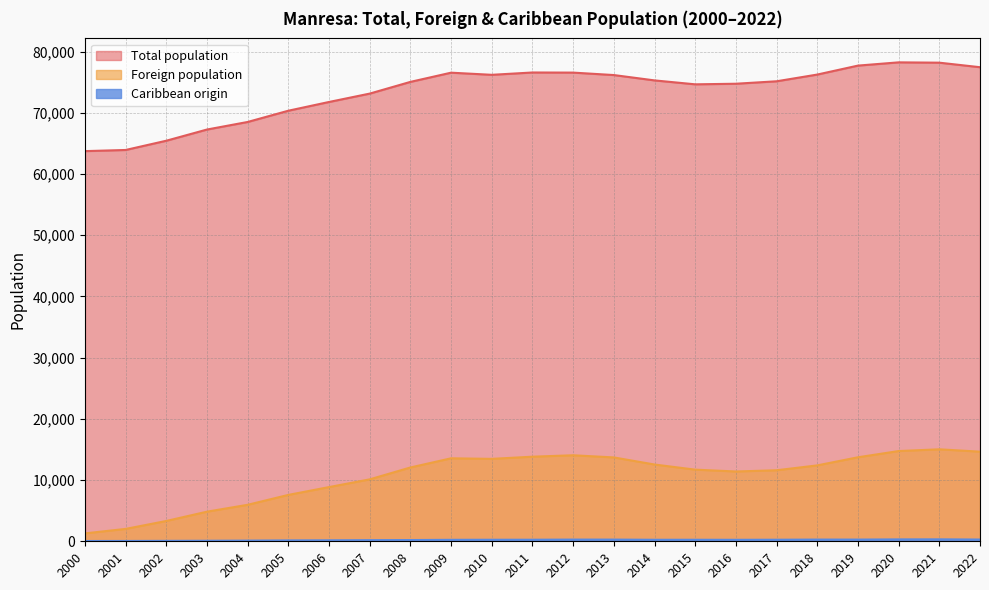

Where is the first local maximum for Foreign population?

2009